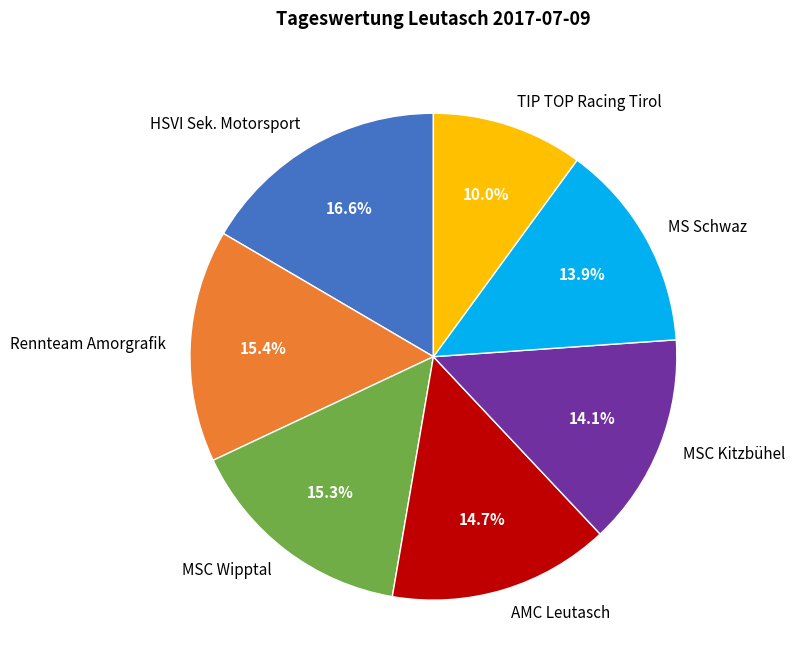

Is HSVI Sek. Motorsport the majority of the pie?

No